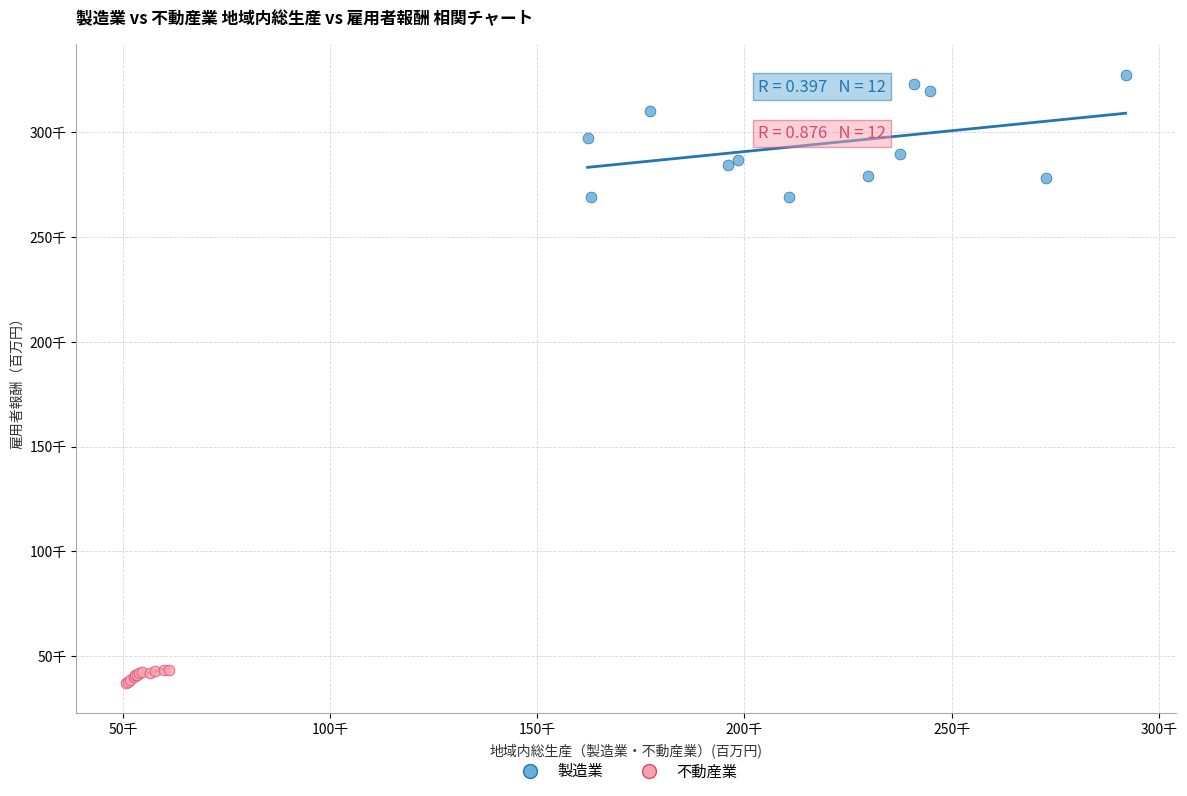

What are all the series names shown in the legend?

製造業, 不動産業